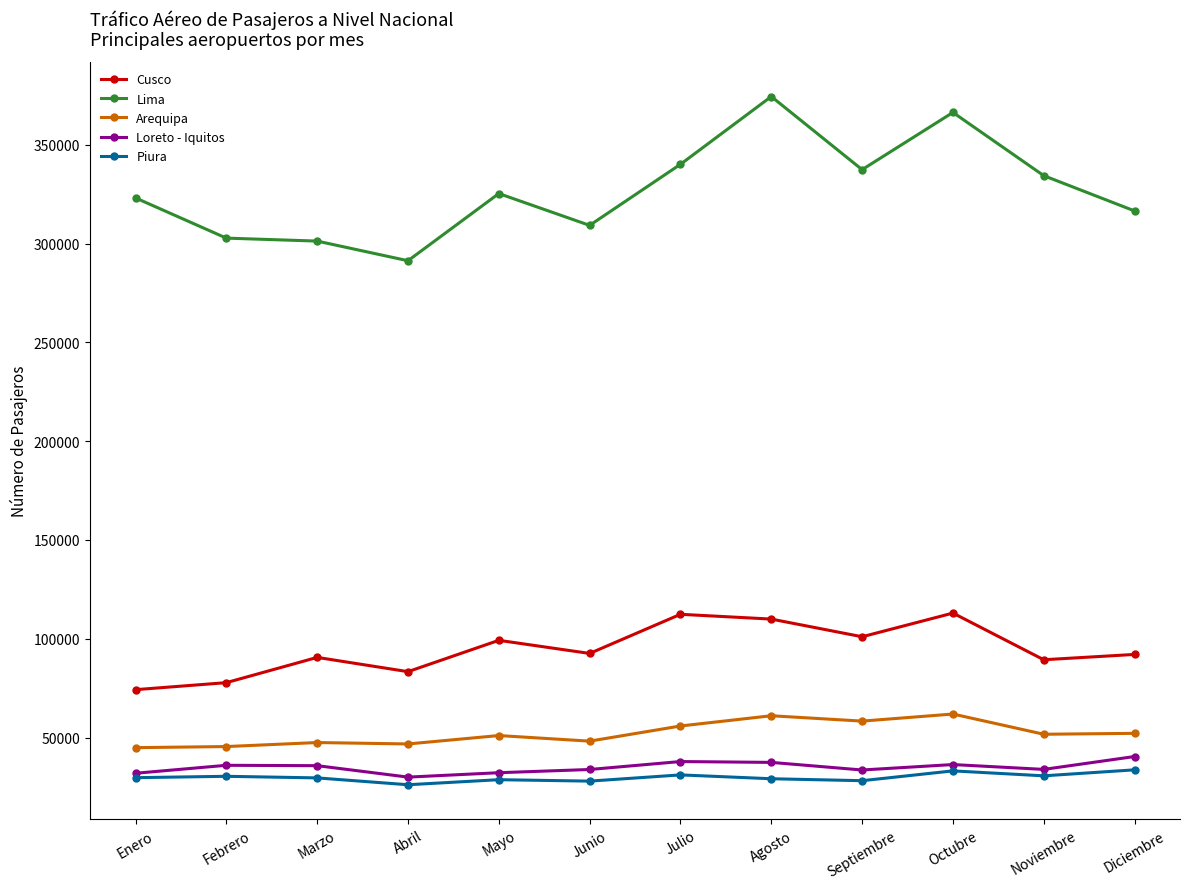

What is the difference between the Cusco values at Febrero and Abril?

5564